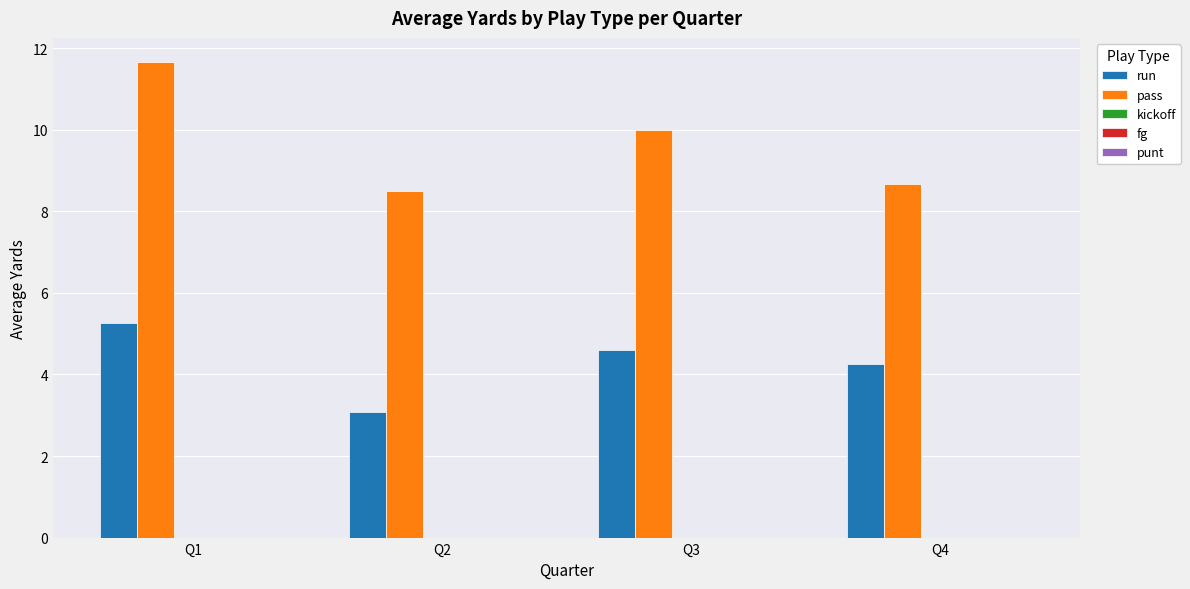

Rank the series at Q2 from highest to lowest value.

pass, run